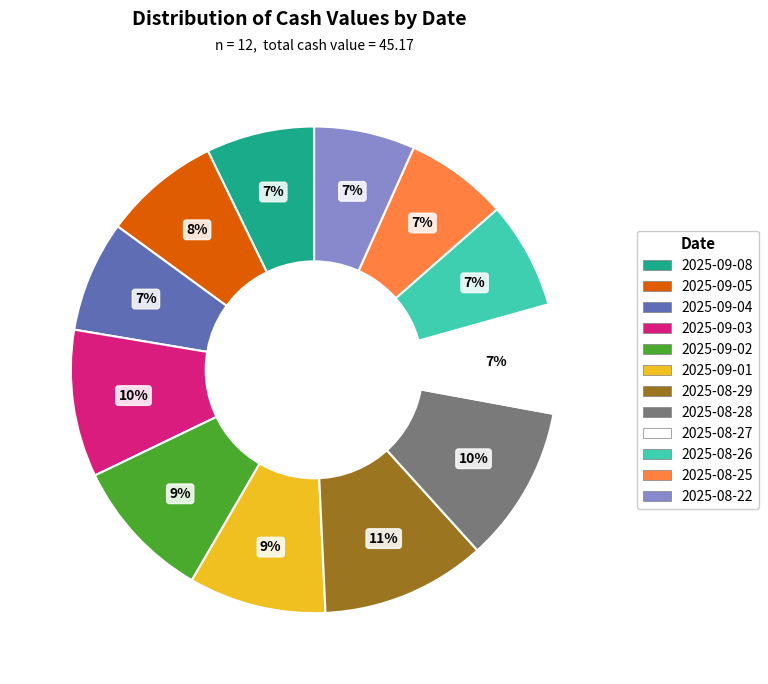

The 2025-09-05 slice represents 1% of the pie. True or false?

False